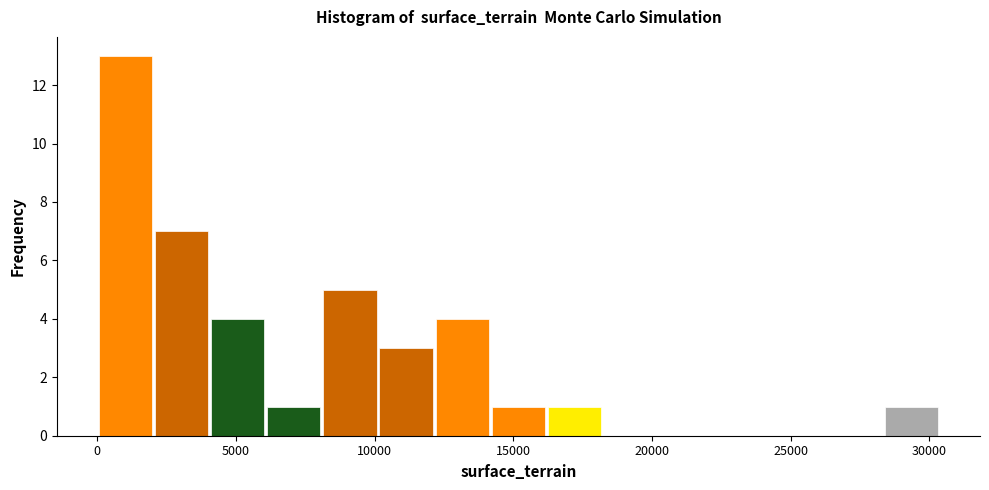

Reading left to right, list every bar in this chart as the range it spans on the x-axis followed by its height. Neither the bar edges nor the heights are printed on the chart, so give them approximately, as read against the axes.

0 to 2000: 13
2000 to 4000: 7
4000 to 6000: 4
6000 to 8000: 1
8000 to 10000: 5
10000 to 12000: 3
12000 to 14000: 4
14000 to 16000: 1
16000 to 18000: 1
18000 to 20000: 0
20000 to 22500: 0
22500 to 24500: 0
24500 to 26500: 0
26500 to 28500: 0
28500 to 30500: 1